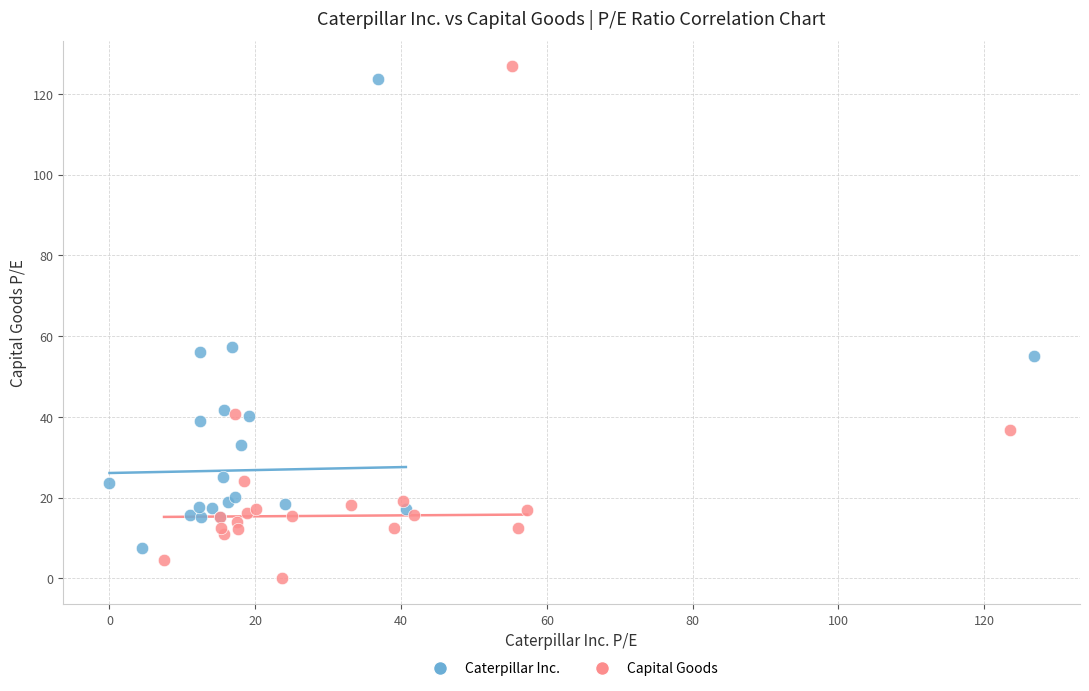

Which series contains the lowest Y value?

Capital Goods